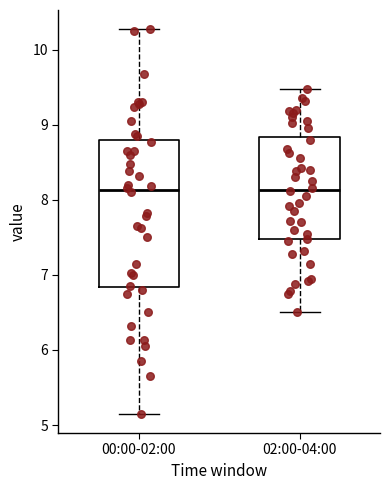

Comparing the boxes themselves (not the whiskers), which one is the tallest?

00:00-02:00